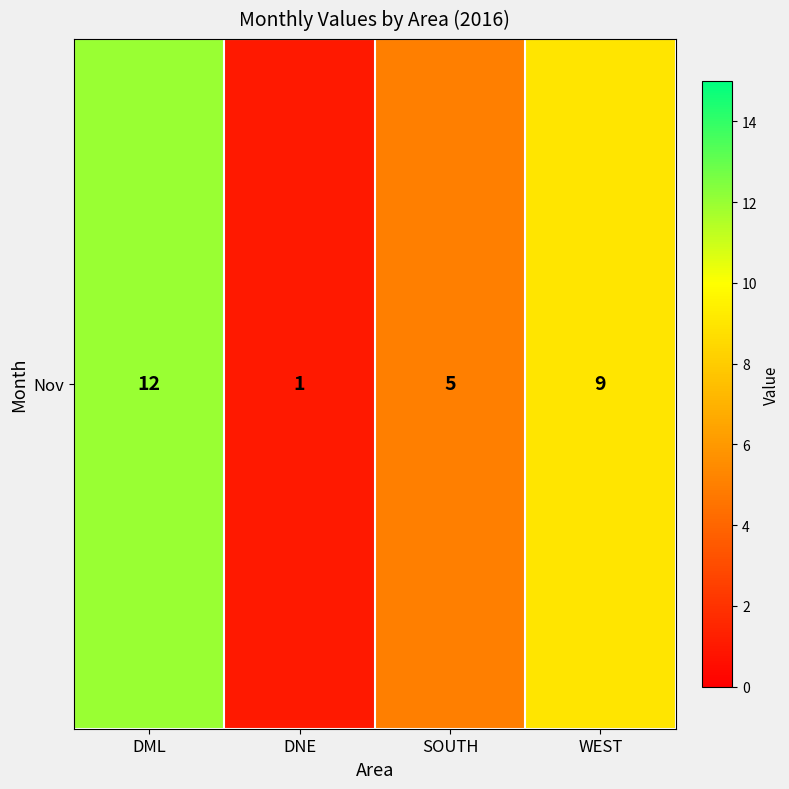

What is the approximate value at DNE?

1